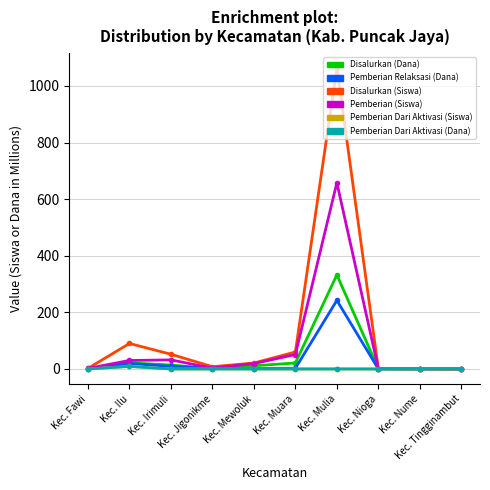

Reading right to left, extract all data points from this chart.

Disalurkan (Dana): Kec. Tingginambut=0.0	Kec. Nume=0.0	Kec. Nioga=0.8	Kec. Mulia=332.4	Kec. Muara=21.1	Kec. Mewoluk=11.2	Kec. Jigonikme=1.4	Kec. Irimuli=13.9	Kec. Ilu=21.7	Kec. Fawi=0.9
Pemberian Relaksasi (Dana): Kec. Tingginambut=0.0	Kec. Nume=0.5	Kec. Nioga=0.0	Kec. Mulia=242.3	Kec. Muara=2.5	Kec. Mewoluk=1.5	Kec. Jigonikme=2.8	Kec. Irimuli=9.0	Kec. Ilu=19.6	Kec. Fawi=0.0
Disalurkan (Siswa): Kec. Tingginambut=0.0	Kec. Nume=1.0	Kec. Nioga=1.0	Kec. Mulia=1064.0	Kec. Muara=60.0	Kec. Mewoluk=21.0	Kec. Jigonikme=8.0	Kec. Irimuli=52.0	Kec. Ilu=90.0	Kec. Fawi=2.0
Pemberian (Siswa): Kec. Tingginambut=0.0	Kec. Nume=0.0	Kec. Nioga=1.0	Kec. Mulia=658.0	Kec. Muara=51.0	Kec. Mewoluk=19.0	Kec. Jigonikme=3.0	Kec. Irimuli=32.0	Kec. Ilu=30.0	Kec. Fawi=2.0
Pemberian Dari Aktivasi (Siswa): Kec. Tingginambut=0.0	Kec. Nume=0.0	Kec. Nioga=0.0	Kec. Mulia=0.0	Kec. Muara=0.0	Kec. Mewoluk=0.0	Kec. Jigonikme=0.0	Kec. Irimuli=0.0	Kec. Ilu=9.0	Kec. Fawi=0.0
Pemberian Dari Aktivasi (Dana): Kec. Tingginambut=0.0	Kec. Nume=0.0	Kec. Nioga=0.0	Kec. Mulia=0.0	Kec. Muara=0.0	Kec. Mewoluk=0.0	Kec. Jigonikme=0.0	Kec. Irimuli=0.0	Kec. Ilu=9.0	Kec. Fawi=0.0